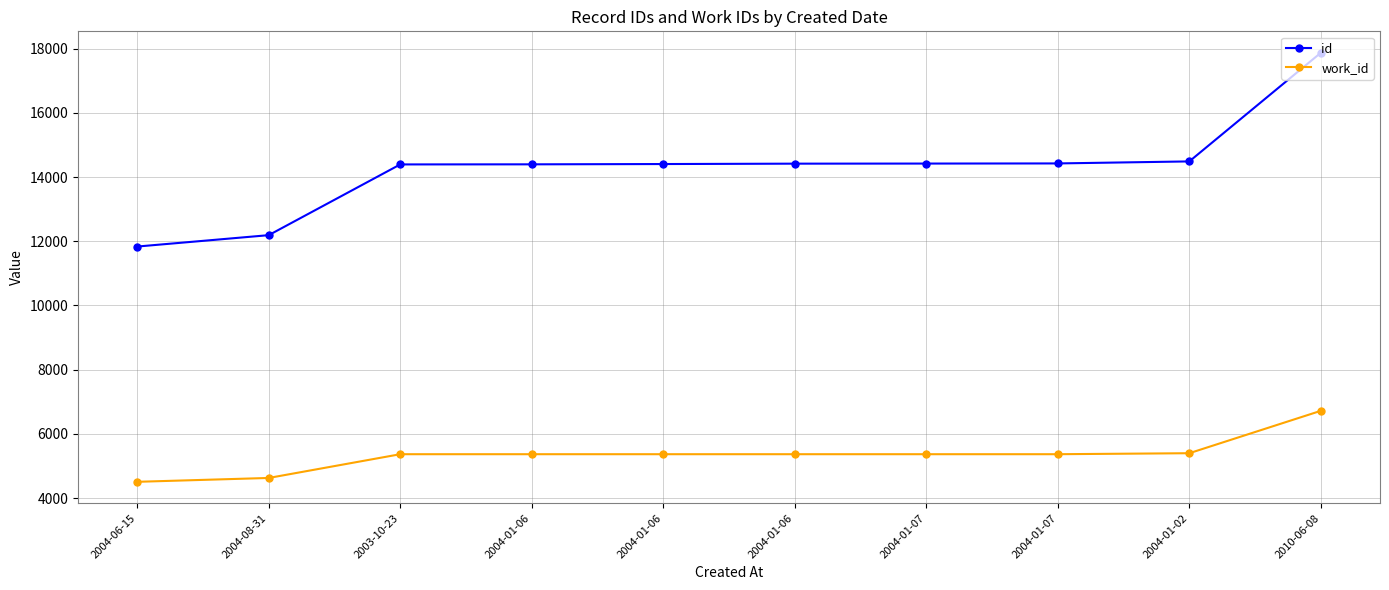

The work_id series shows 6353 at 2004-08-31. True or false?

False